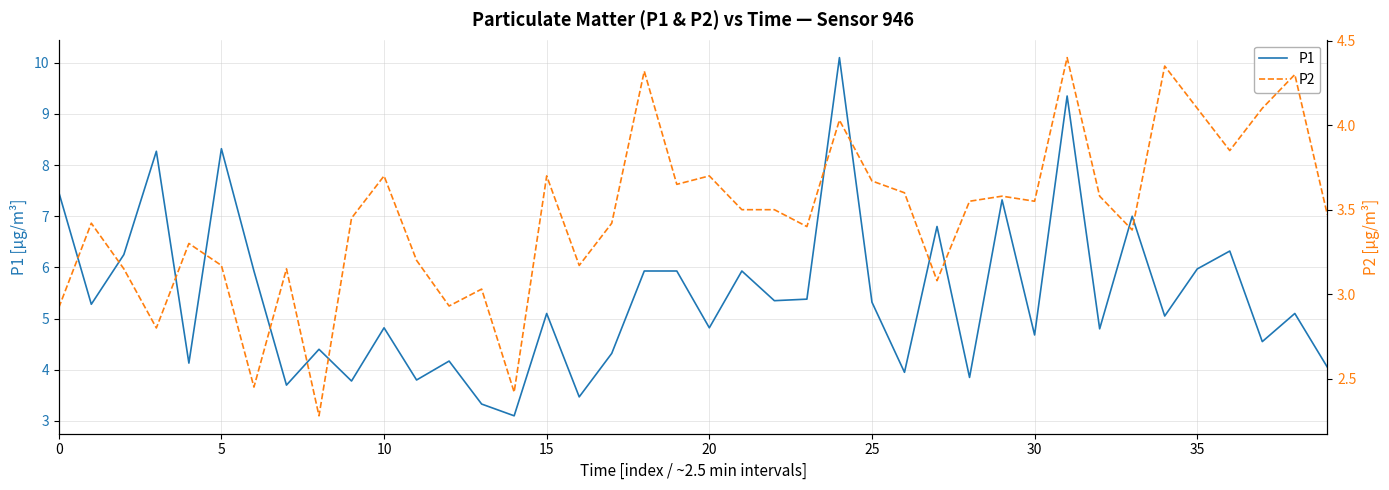

Which series has the largest range (max minus min)?

P1